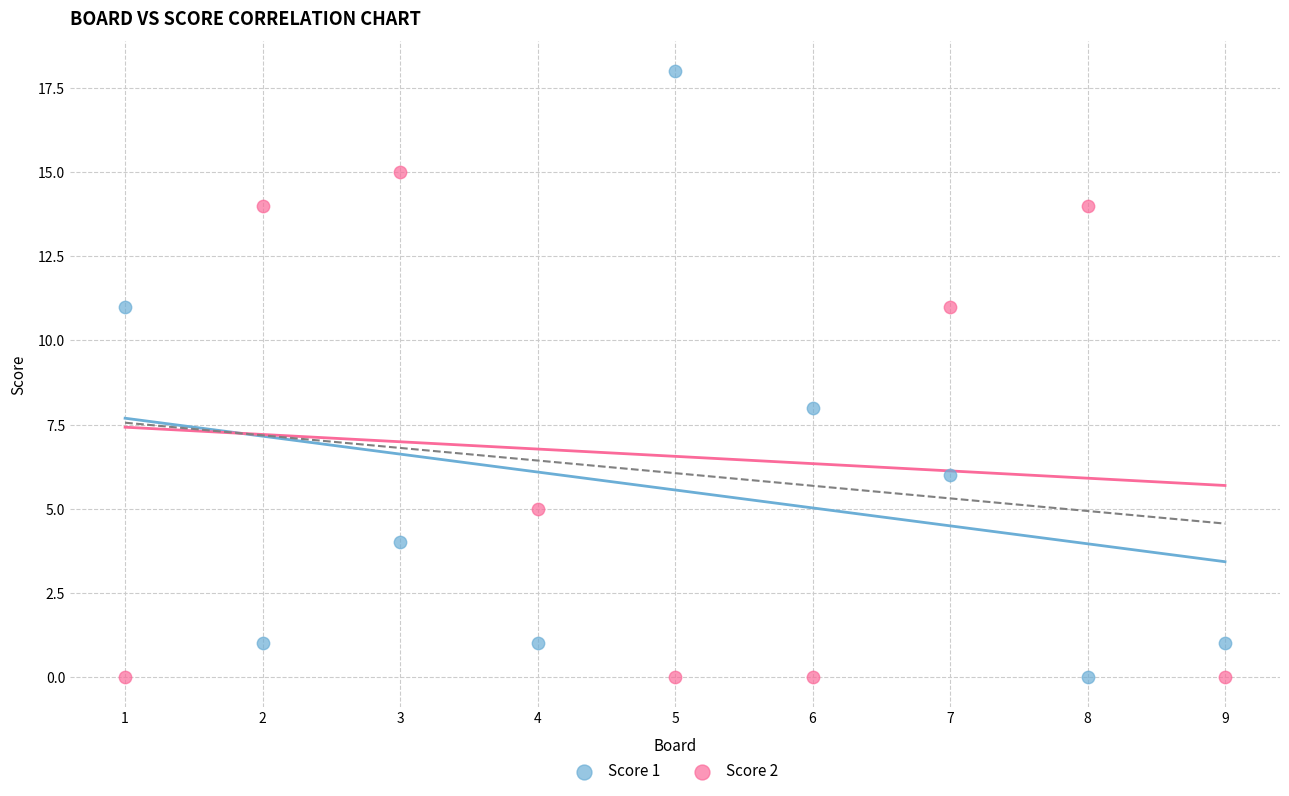

Across all data points, what is the range of X values (max minus min)?

8